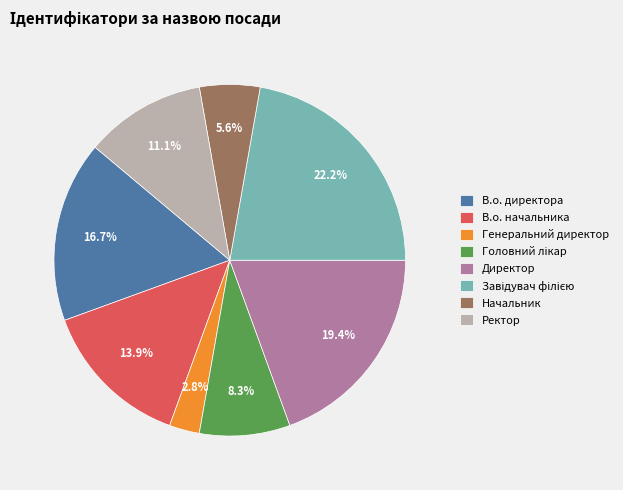

Do Директор and Генеральний директор together represent more than half of the pie?

No